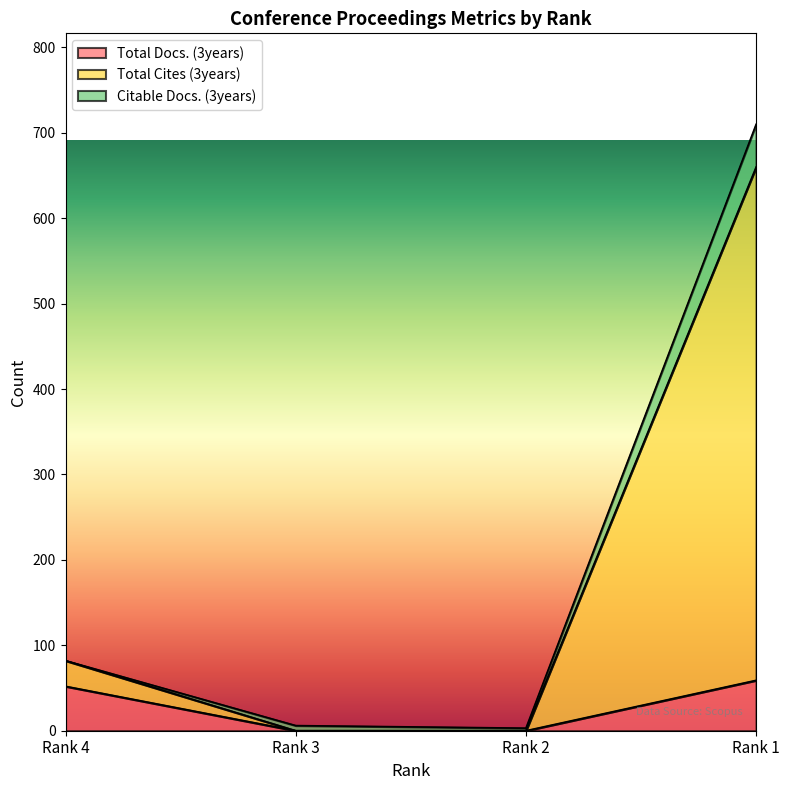

How many data points in Total Cites (3years) are above 82?

1